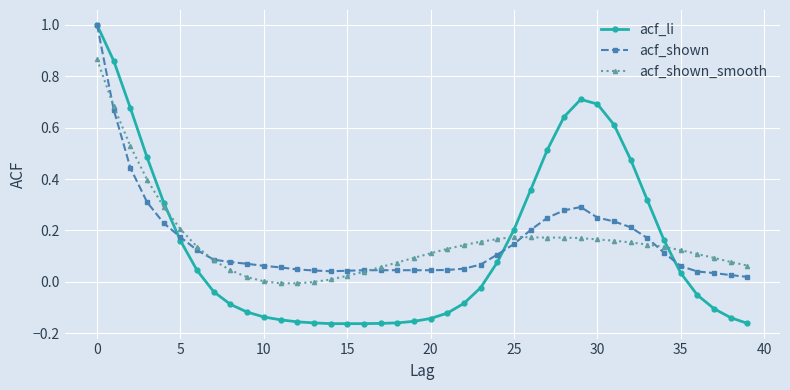

True or false: acf_shown has more than 0 interior local peaks.

True